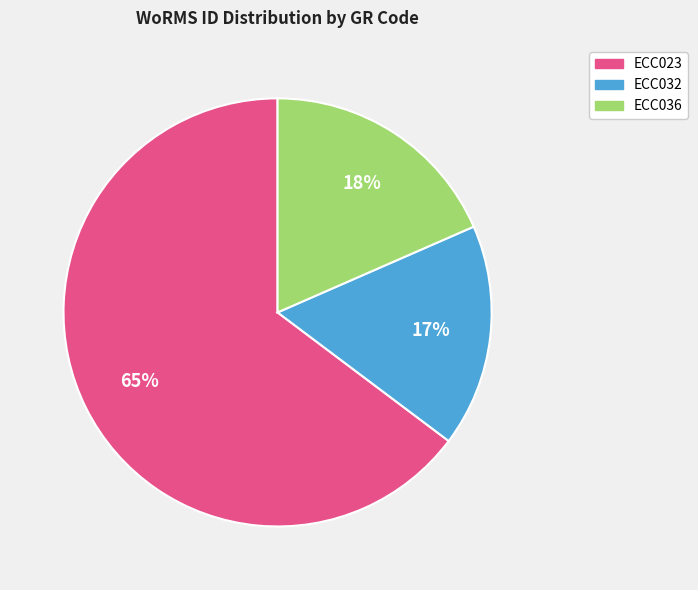

To the nearest percent, what is the average slice percentage?

33%